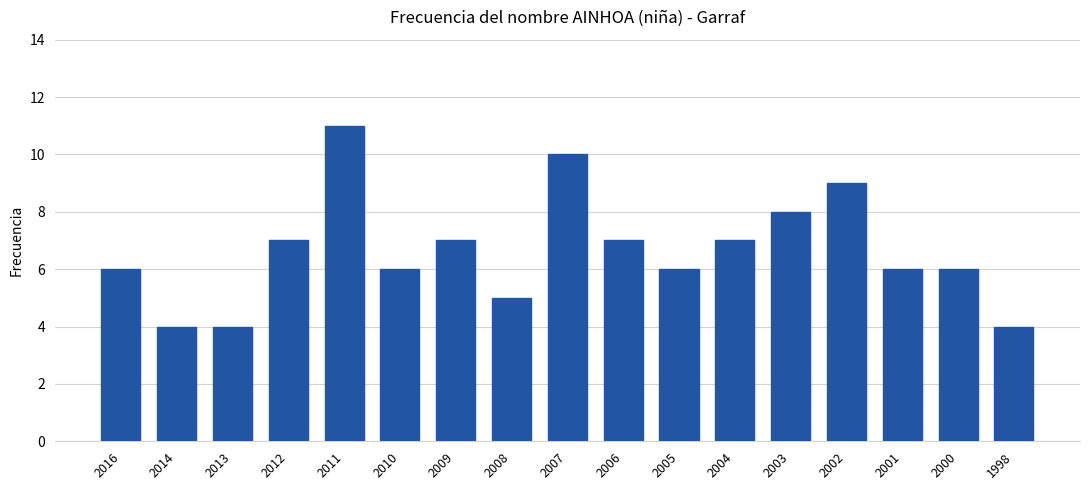

What is the average value?

7